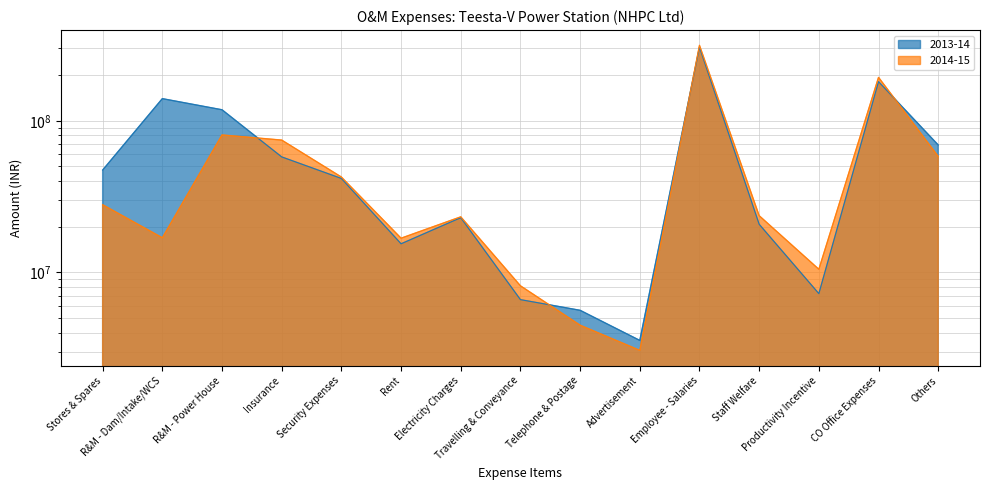

Reading right to left, extract all data points from this chart.

2013-14: Others=69234015	CO Office Expenses=181169028	Productivity Incentive=7244027	Staff Welfare=20774521	Employee - Salaries=305319785	Advertisement=3559728	Telephone & Postage=5624065	Travelling & Conveyance=6613874	Electricity Charges=22959642	Rent=15443369	Security Expenses=41647959	Insurance=57782602	R&M - Power House=118234118	R&M - Dam/Intake/WCS=139991758	Stores & Spares=47301311
2014-15: Others=58205859	CO Office Expenses=193351356	Productivity Incentive=10486390	Staff Welfare=23664035	Employee - Salaries=314487694	Advertisement=3059885	Telephone & Postage=4484868	Travelling & Conveyance=8158905	Electricity Charges=23256049	Rent=16809596	Security Expenses=42558060	Insurance=74604959	R&M - Power House=80629242	R&M - Dam/Intake/WCS=16914179	Stores & Spares=27936426